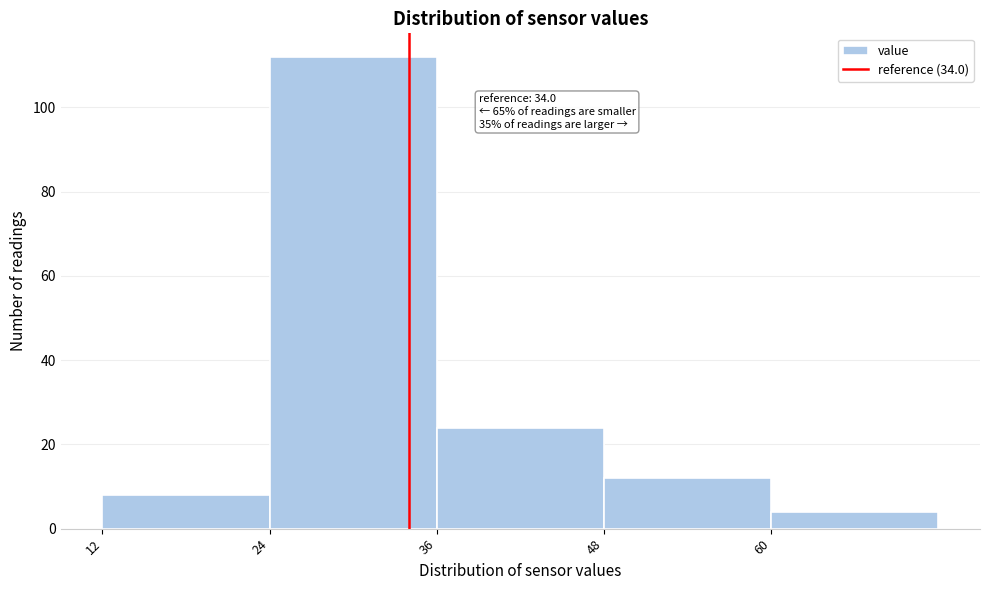

Which range on the x-axis has the tallest bar?

24 to 36